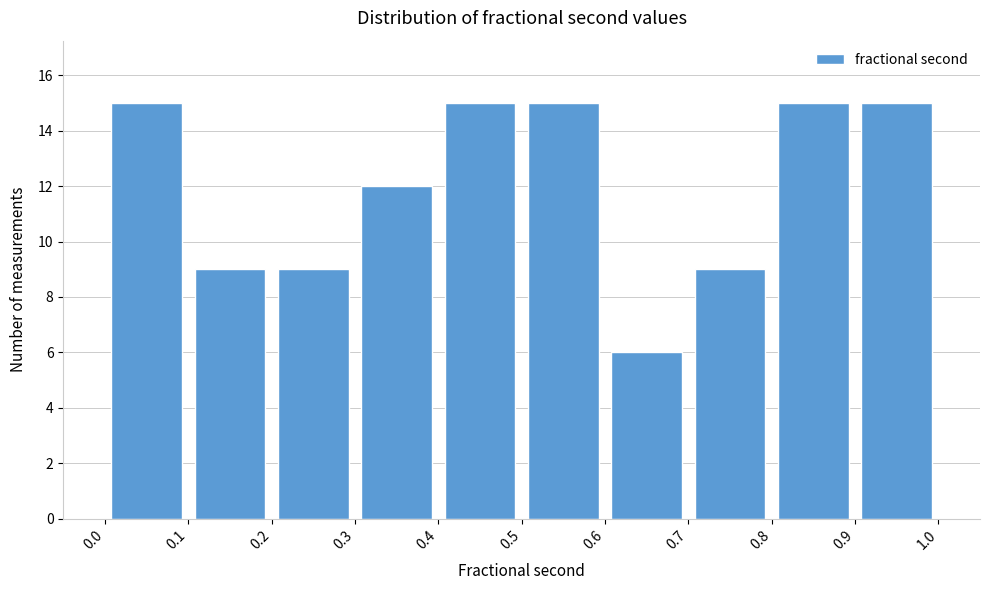

What is the height of the bar covering 0.3 to 0.4 on the x-axis? The values are not printed on the chart, so give them approximately, as read against the axis.

12